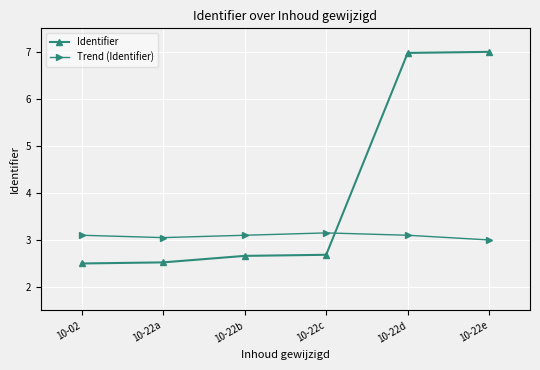

At which category does Trend (Identifier) reach its first local valley?

10-22a